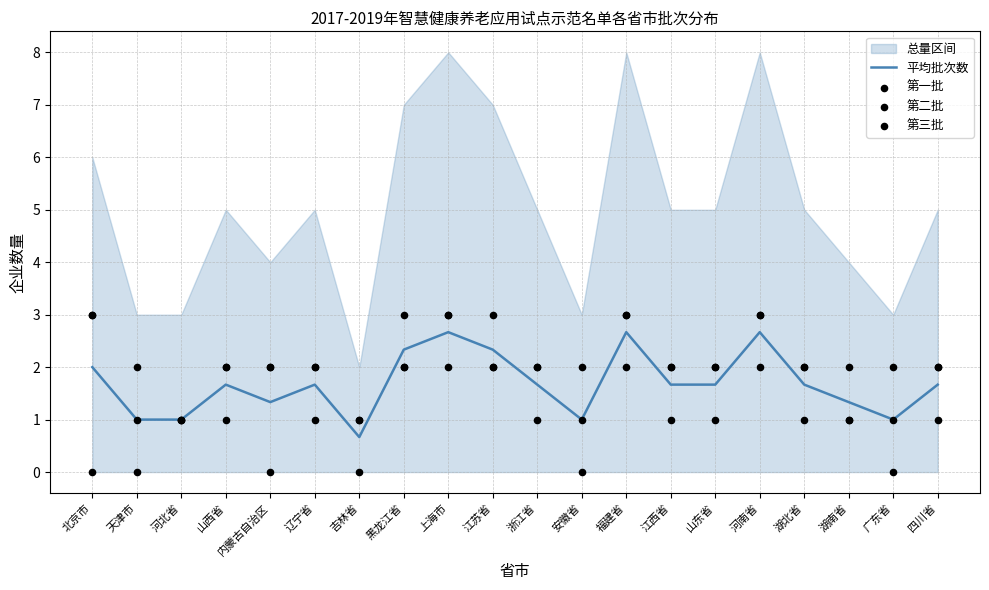

Which series has the widest spread of Y values?

第二批